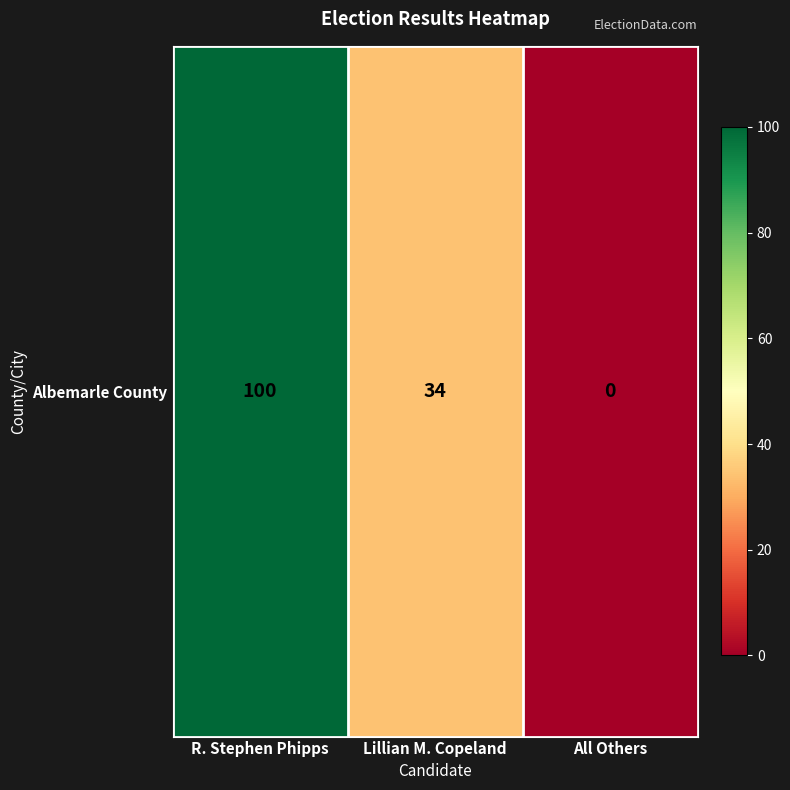

Read the value at R. Stephen Phipps.

100